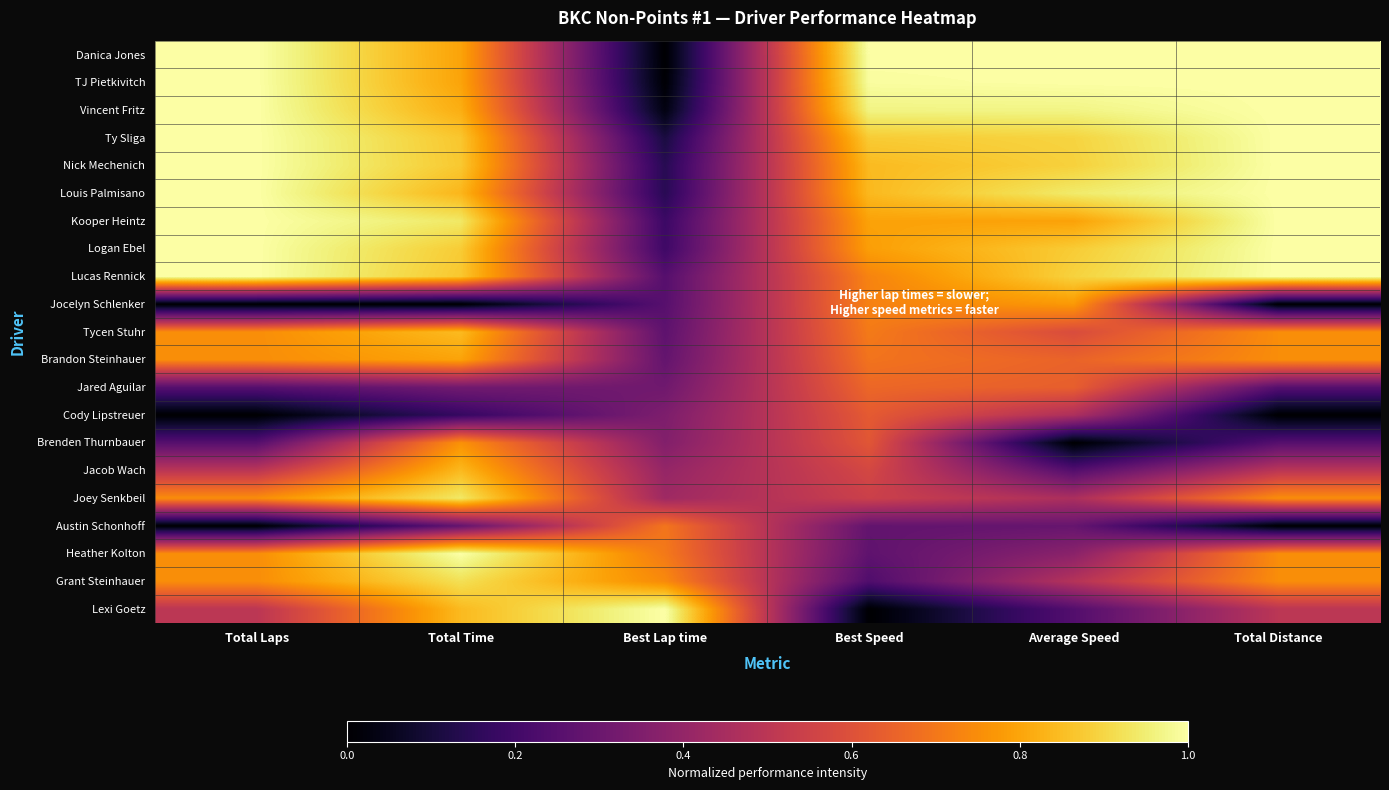

Reading left to right, extract all data points from this chart.

Danica Jones: Total Laps=1.0	Total Time=0.8	Best Lap time=0.0	Best Speed=1.0	Average Speed=1.0	Total Distance=1.0
TJ Pietkivitch: Total Laps=1.0	Total Time=0.8	Best Lap time=0.0	Best Speed=1.0	Average Speed=1.0	Total Distance=1.0
Vincent Fritz: Total Laps=1.0	Total Time=0.8	Best Lap time=0.0	Best Speed=1.0	Average Speed=1.0	Total Distance=1.0
Ty Sliga: Total Laps=1.0	Total Time=0.9	Best Lap time=0.1	Best Speed=0.9	Average Speed=0.9	Total Distance=1.0
Nick Mechenich: Total Laps=1.0	Total Time=0.9	Best Lap time=0.1	Best Speed=0.8	Average Speed=0.9	Total Distance=1.0
Louis Palmisano: Total Laps=1.0	Total Time=0.8	Best Lap time=0.1	Best Speed=0.8	Average Speed=0.9	Total Distance=1.0
Kooper Heintz: Total Laps=1.0	Total Time=0.9	Best Lap time=0.2	Best Speed=0.8	Average Speed=0.8	Total Distance=1.0
Logan Ebel: Total Laps=1.0	Total Time=0.9	Best Lap time=0.2	Best Speed=0.8	Average Speed=0.9	Total Distance=1.0
Lucas Rennick: Total Laps=1.0	Total Time=0.9	Best Lap time=0.2	Best Speed=0.7	Average Speed=0.9	Total Distance=1.0
Jocelyn Schlenker: Total Laps=0.0	Total Time=0.0	Best Lap time=0.3	Best Speed=0.7	Average Speed=0.8	Total Distance=0.0
Tycen Stuhr: Total Laps=0.8	Total Time=0.8	Best Lap time=0.3	Best Speed=0.7	Average Speed=0.6	Total Distance=0.8
Brandon Steinhauer: Total Laps=0.8	Total Time=0.8	Best Lap time=0.3	Best Speed=0.7	Average Speed=0.7	Total Distance=0.8
Jared Aguilar: Total Laps=0.2	Total Time=0.3	Best Lap time=0.3	Best Speed=0.7	Average Speed=0.6	Total Distance=0.3
Cody Lipstreuer: Total Laps=0.0	Total Time=0.2	Best Lap time=0.3	Best Speed=0.6	Average Speed=0.5	Total Distance=0.0
Brenden Thurnbauer: Total Laps=0.2	Total Time=0.8	Best Lap time=0.4	Best Speed=0.6	Average Speed=0.0	Total Distance=0.3
Jacob Wach: Total Laps=0.5	Total Time=0.8	Best Lap time=0.4	Best Speed=0.6	Average Speed=0.2	Total Distance=0.5
Joey Senkbeil: Total Laps=0.8	Total Time=0.9	Best Lap time=0.4	Best Speed=0.5	Average Speed=0.5	Total Distance=0.8
Austin Schonhoff: Total Laps=0.0	Total Time=0.3	Best Lap time=0.7	Best Speed=0.3	Average Speed=0.3	Total Distance=0.0
Heather Kolton: Total Laps=0.8	Total Time=1.0	Best Lap time=0.7	Best Speed=0.3	Average Speed=0.4	Total Distance=0.8
Grant Steinhauer: Total Laps=0.8	Total Time=0.9	Best Lap time=0.7	Best Speed=0.2	Average Speed=0.5	Total Distance=0.8
Lexi Goetz: Total Laps=0.5	Total Time=0.8	Best Lap time=1.0	Best Speed=0.0	Average Speed=0.2	Total Distance=0.5